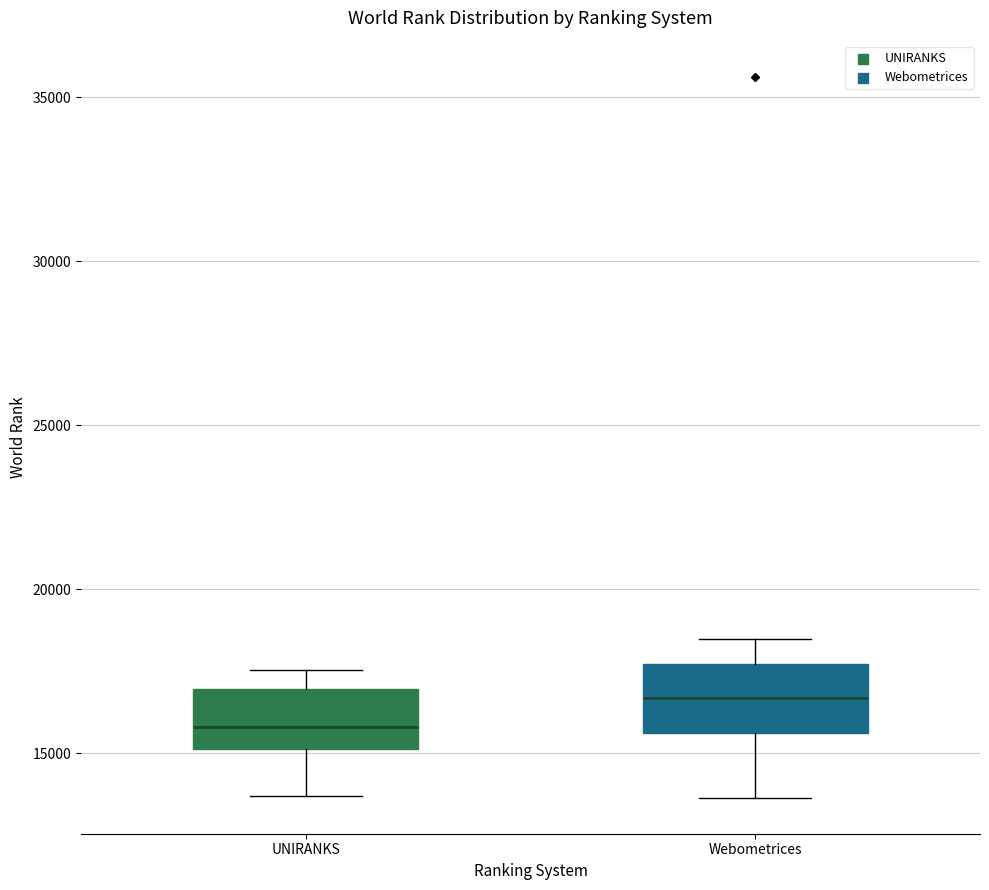

Reading left to right, read every box against the y-axis: the position of its median line, the range the box covers, and the ends of its whiskers. The values are not printed on the chart, so give them approximately, as read against the axis.

UNIRANKS: median 16000, box 15000 to 17000, whiskers 13500 to 17500
Webometrices: median 16500, box 15500 to 17500, whiskers 13500 to 18500